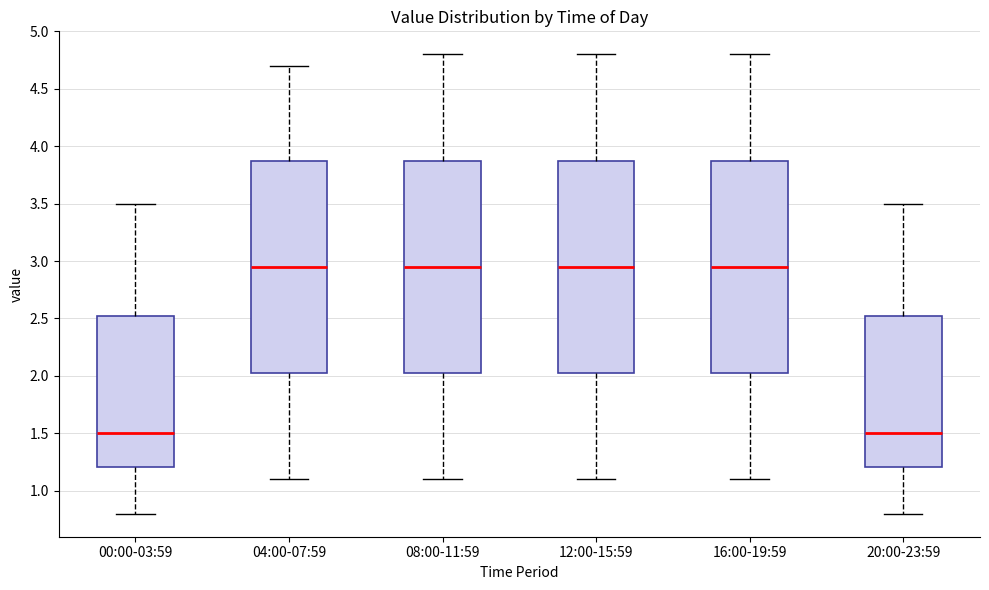

Where does the upper whisker of the box for 04:00-07:59 end on the y-axis? The values are not printed on the chart, so give them approximately, as read against the axis.

4.70